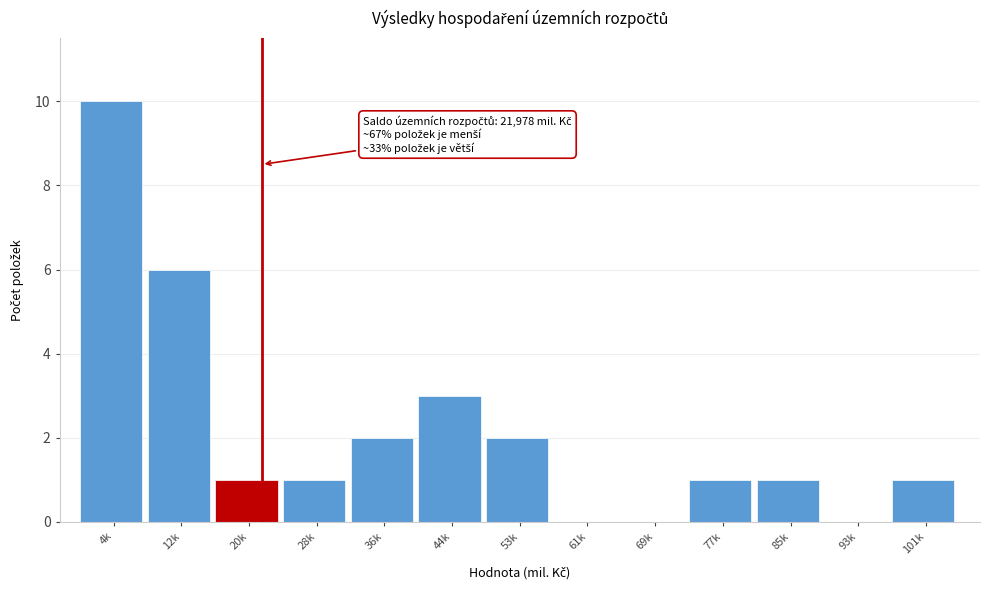

Reading left to right, extract all data points from this chart.

4k=10	12k=6	20k=1	28k=1	36k=2	44k=3	53k=2	61k=0	69k=0	77k=1	85k=1	93k=0	101k=1